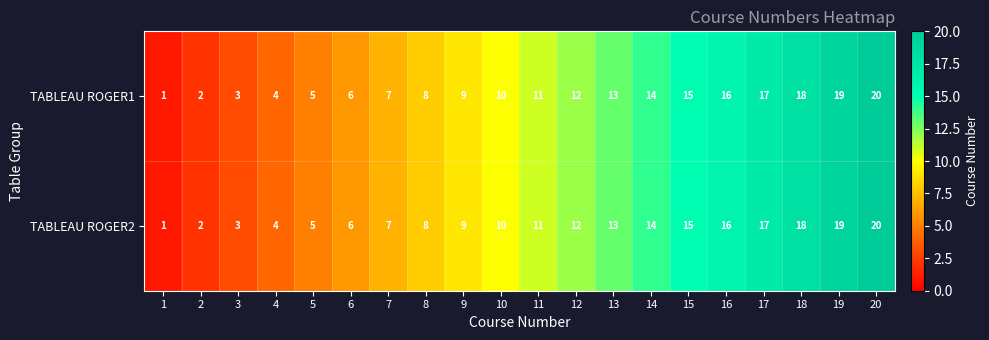

Count the number of data series in this chart.

2